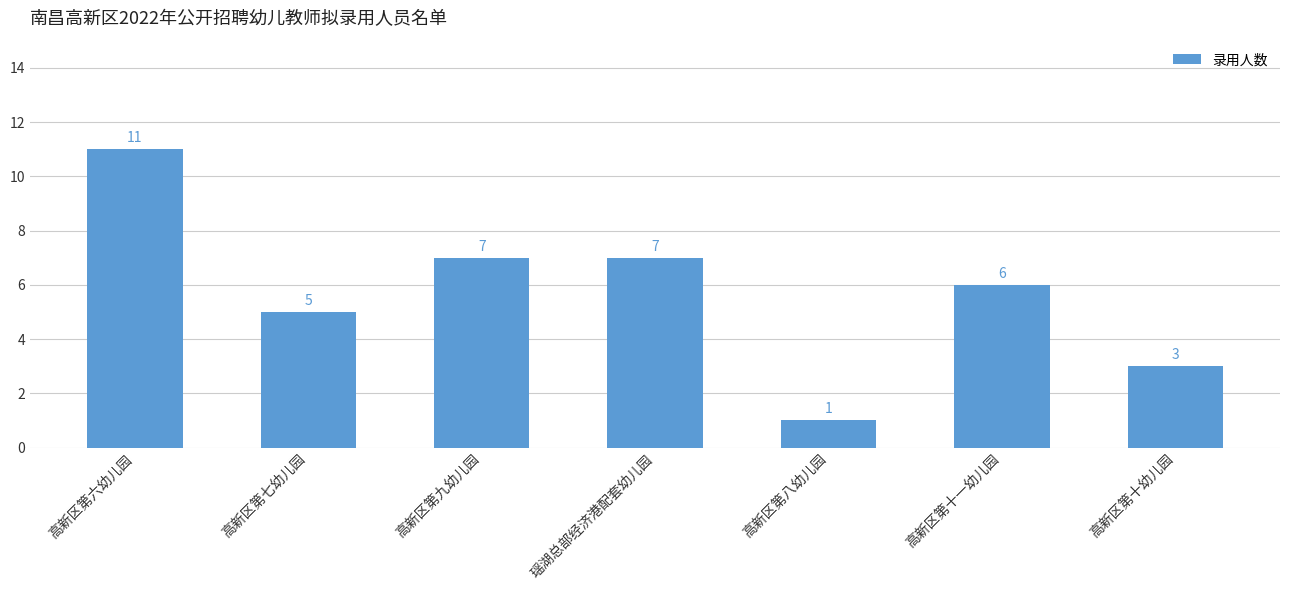

What is the difference between the second highest and minimum values?

6